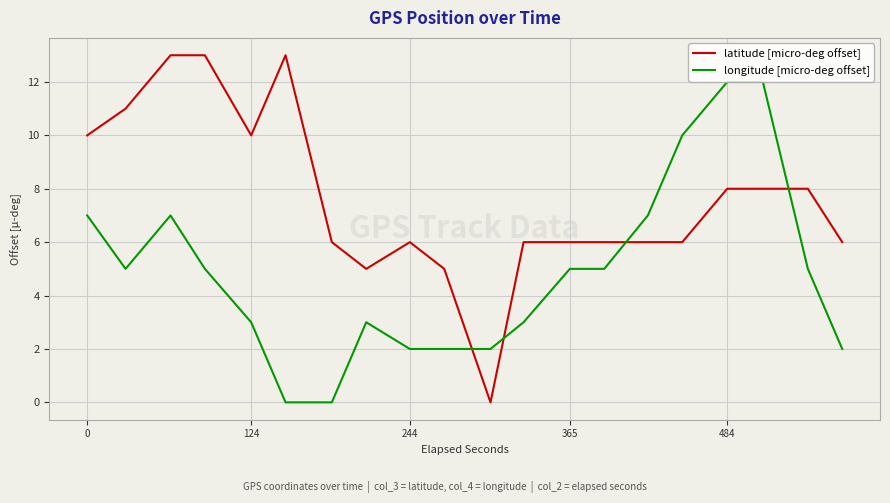

List the series in order of their peak value, highest first.

latitude [micro-deg offset], longitude [micro-deg offset]